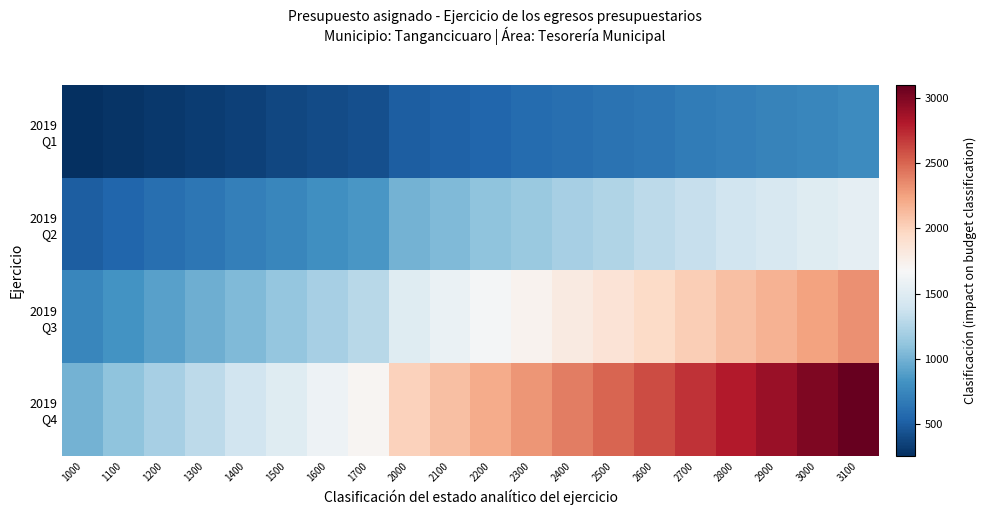

Which series changed the most between 2100 and 2200?

2019 Q4